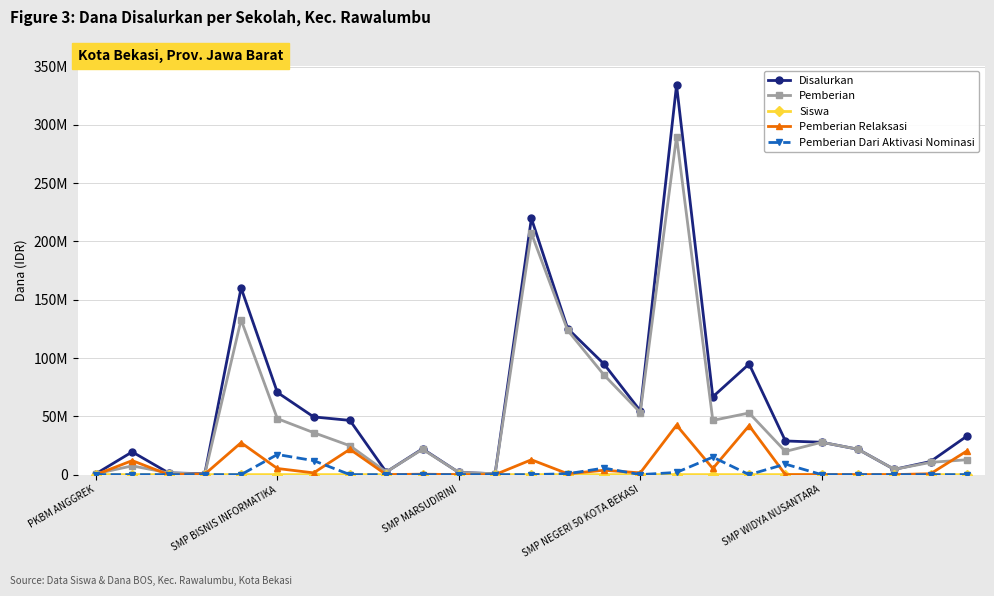

Reading left to right, transcribe all the data shown in this chart.

Disalurkan: 750000	19500000	1500000	750000	160125000	70500000	49500000	46500000	2250000	22125000	1875000	750000	219750000	125250000	94875000	54750000	334125000	66750000	94875000	28875000	27750000	21750000	4500000	11250000	33000000
Pemberian: 750000	7500000	1500000	375000	132750000	48000000	36000000	24750000	2250000	21750000	1875000	750000	207000000	123750000	85500000	53250000	289875000	46500000	52875000	19875000	27750000	21750000	4500000	10500000	12750000
Siswa: 1	27	3	2	260	122	72	72	4	35	3	1	396	200	157	85	567	119	169	44	43	33	6	18	54
Pemberian Relaksasi: 0	12000000	0	375000	27375000	5250000	1500000	21750000	0	375000	0	0	12750000	750000	3750000	1500000	42375000	5250000	42000000	0	0	0	0	750000	20250000
Pemberian Dari Aktivasi Nominasi: 0	0	0	0	0	17250000	12000000	0	0	0	0	0	0	750000	5625000	0	1875000	15000000	0	9000000	0	0	0	0	0